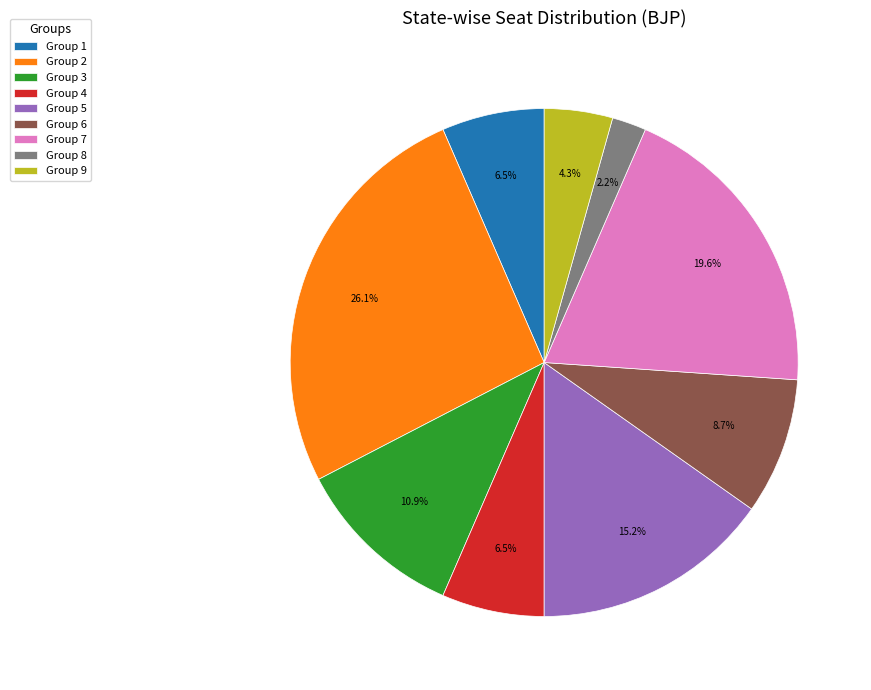

How many segments does this pie chart have?

9